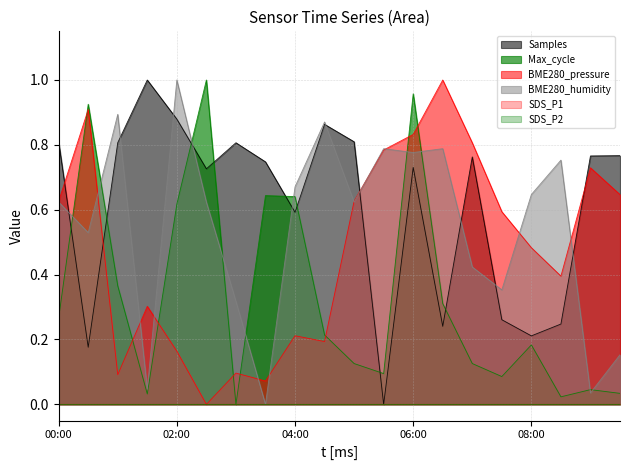

What is the difference between the maximum and second lowest values in the Samples series?

0.8